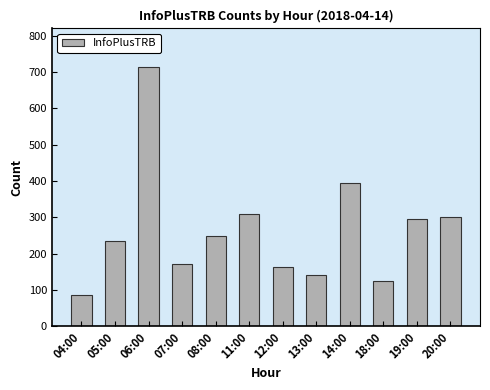

How many data points does each series have?

12